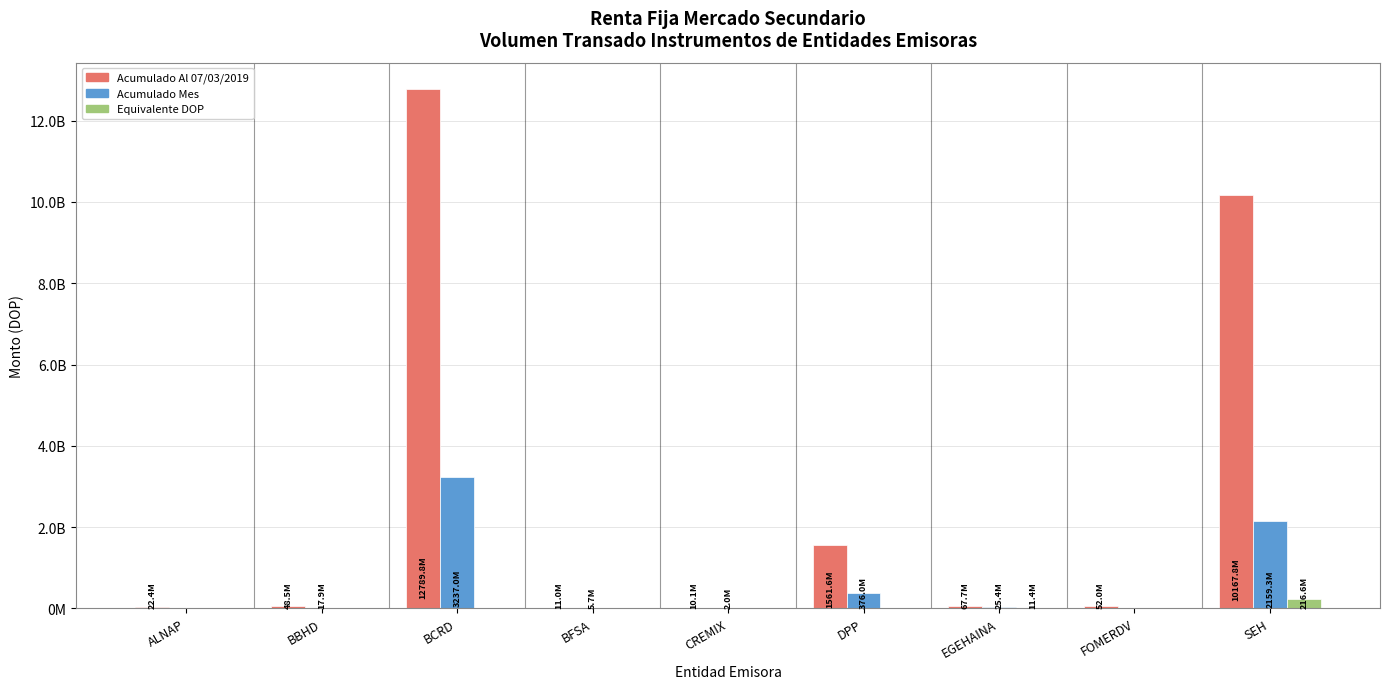

At which category is the sum across all series the highest?

BCRD